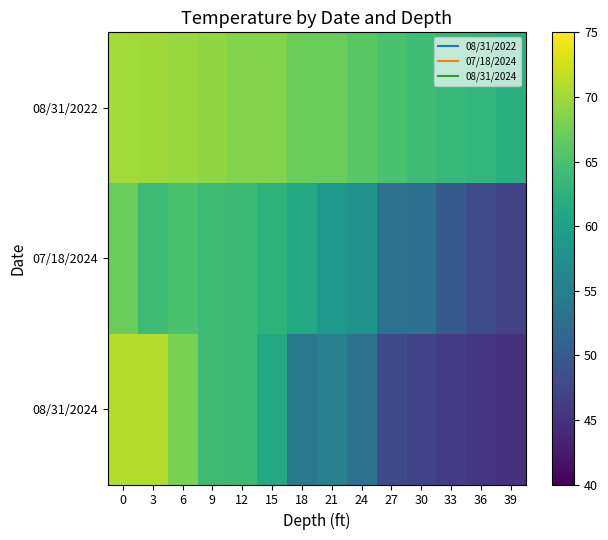

Which series has the largest range (max minus min)?

08/31/2024